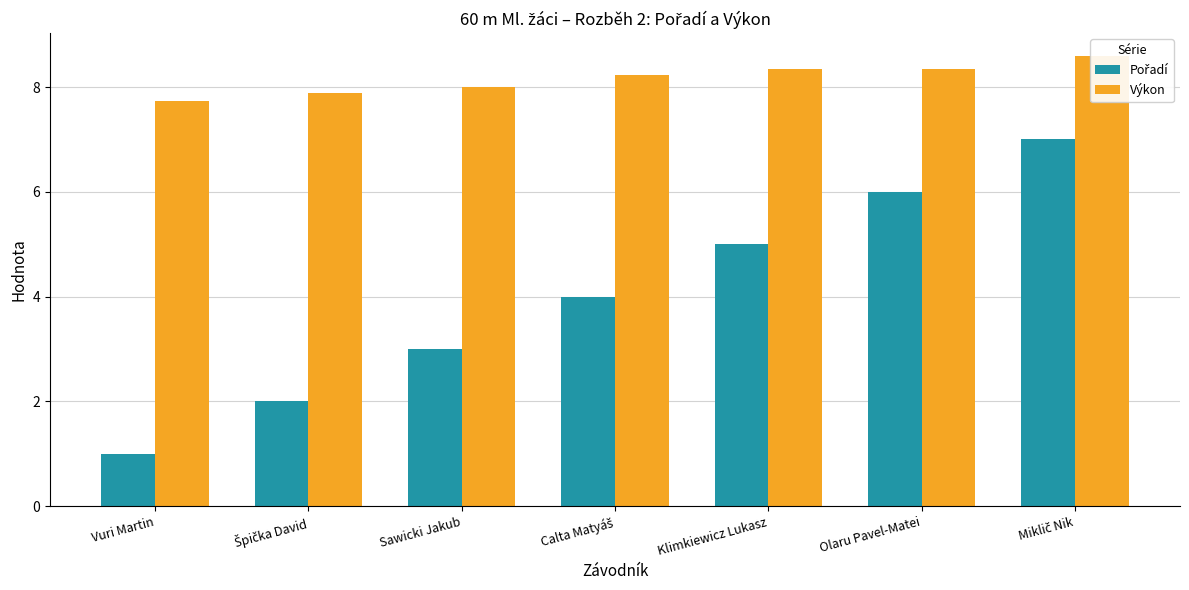

Rank the series by their maximum value, from lowest to highest.

Pořadí, Výkon